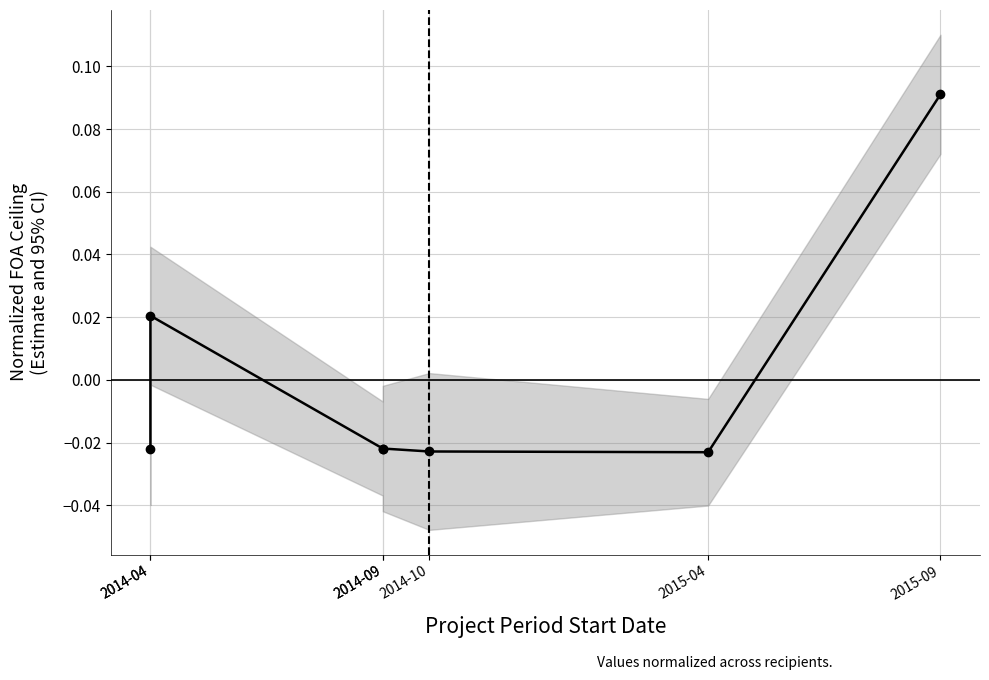

How many positive values are there?

2